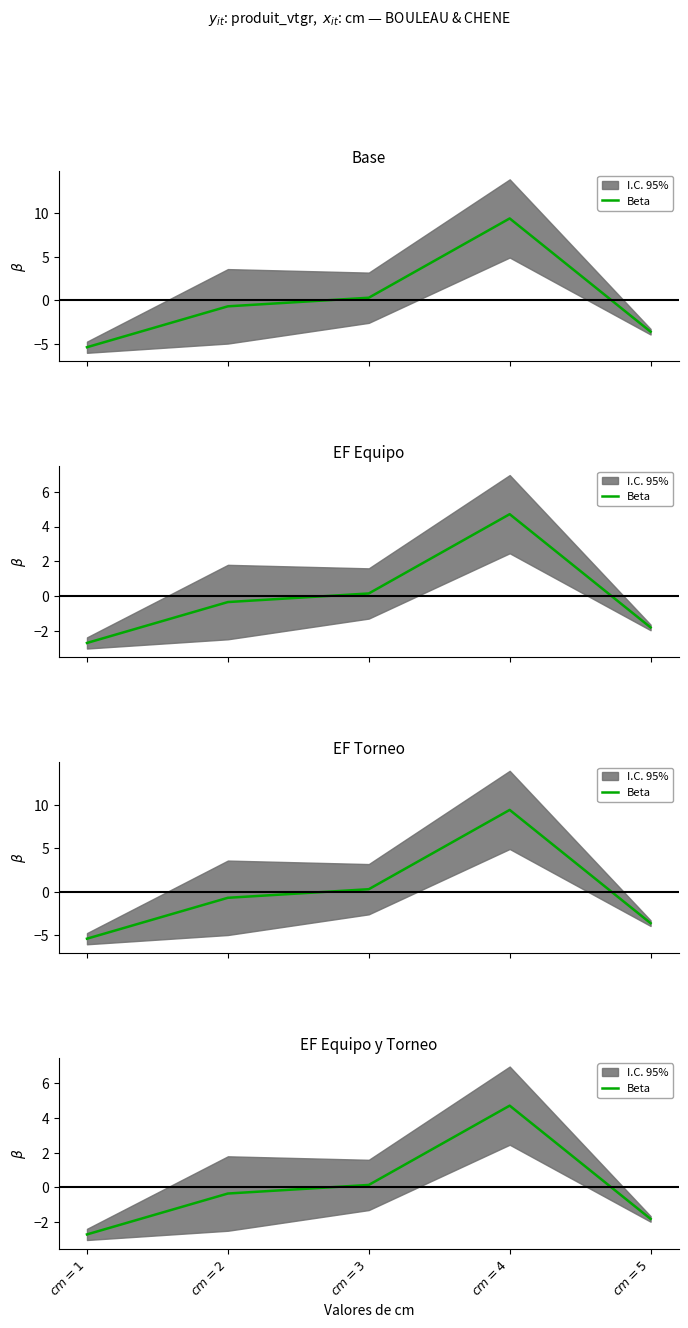

What is the label of the 1st point from the left?

$cm=1$